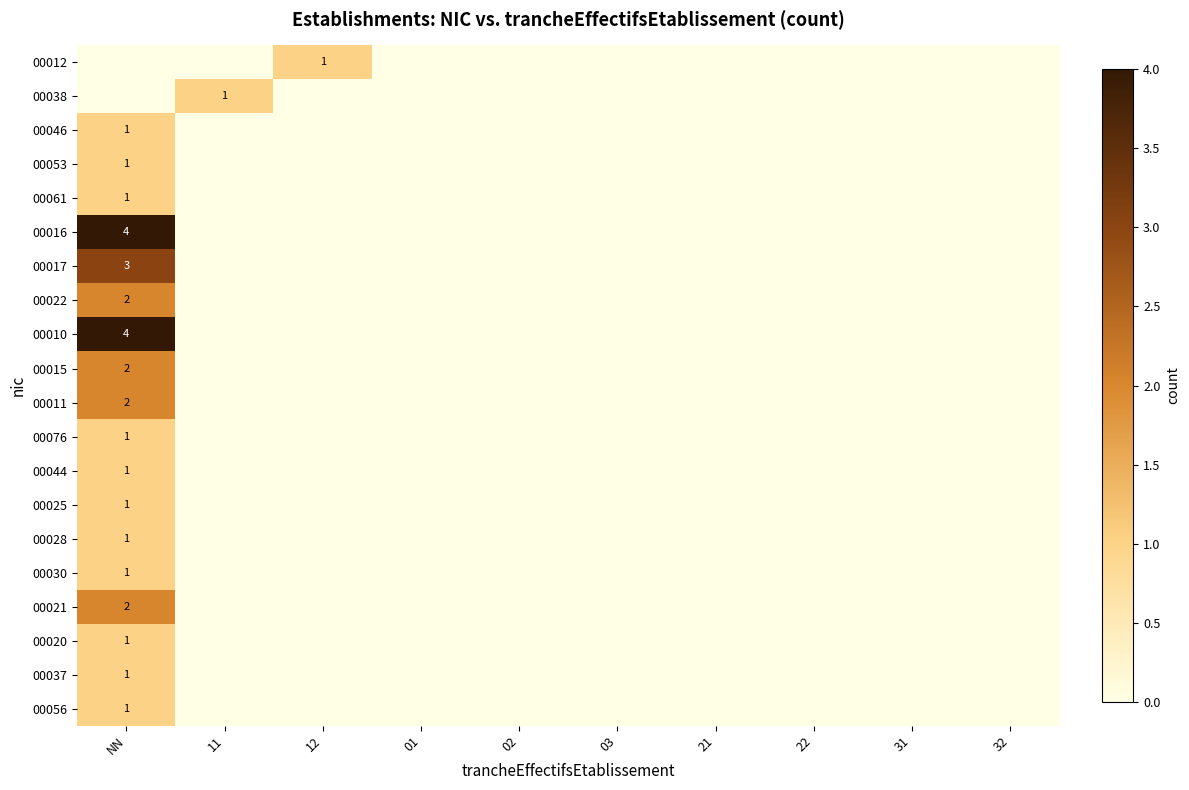

Is it true that 00010 equals 4 at NN?

True